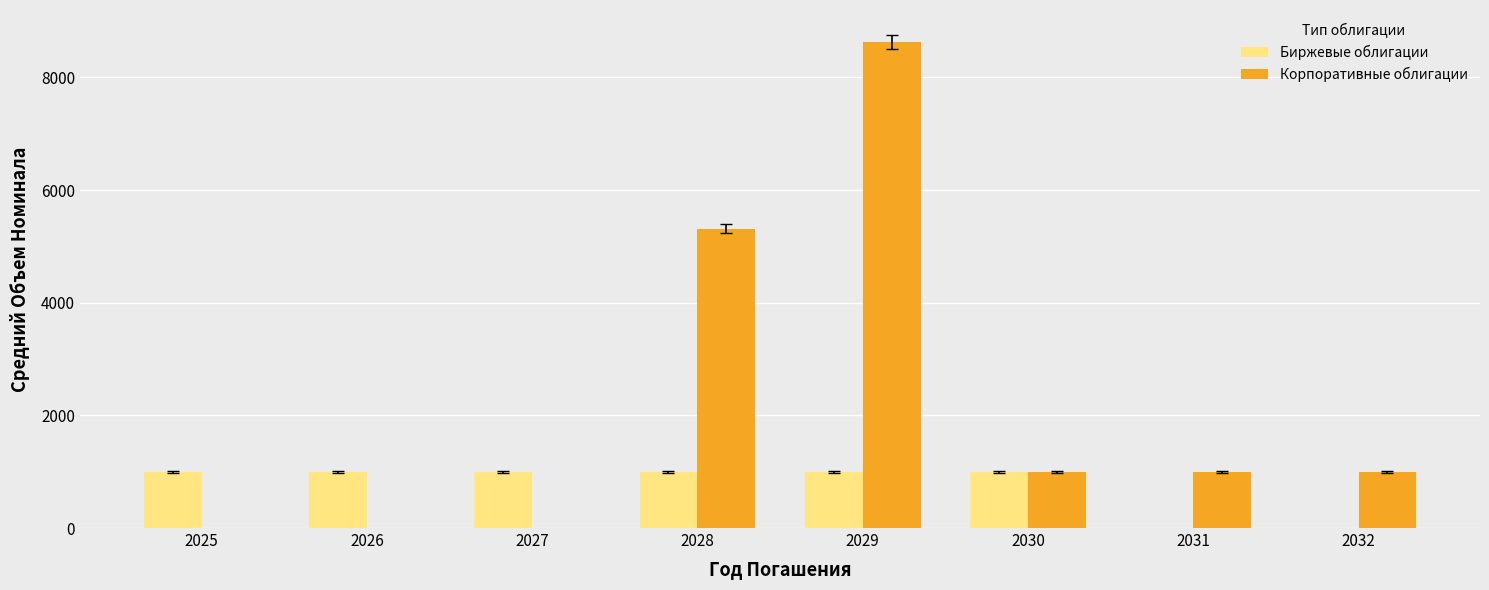

The value of Корпоративные облигации at 2032 is 1000.0. True or false?

True